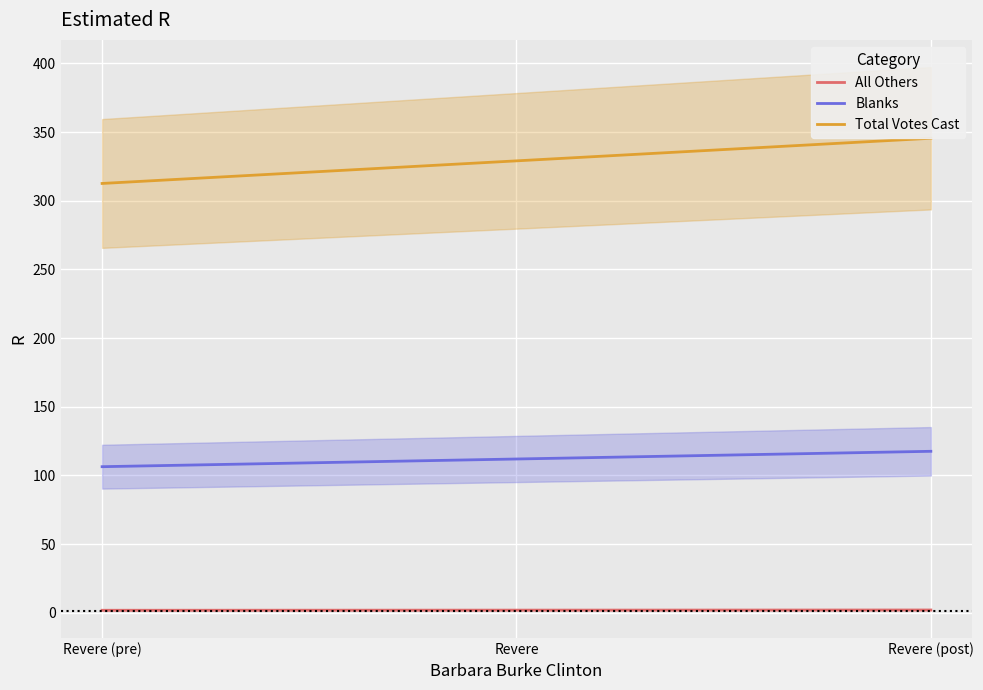

What is the label of the 2nd point from the right?

Revere